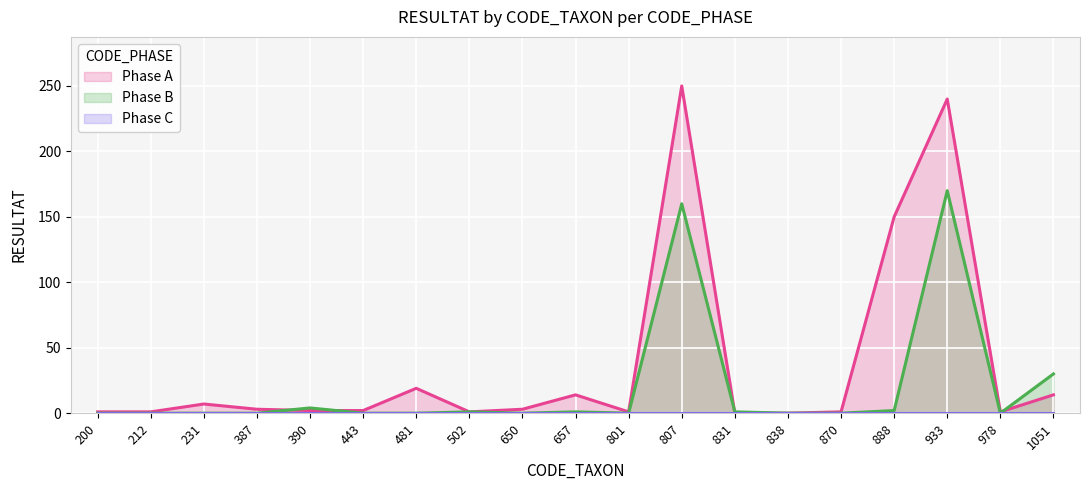

How many lines are shown in the chart?

3